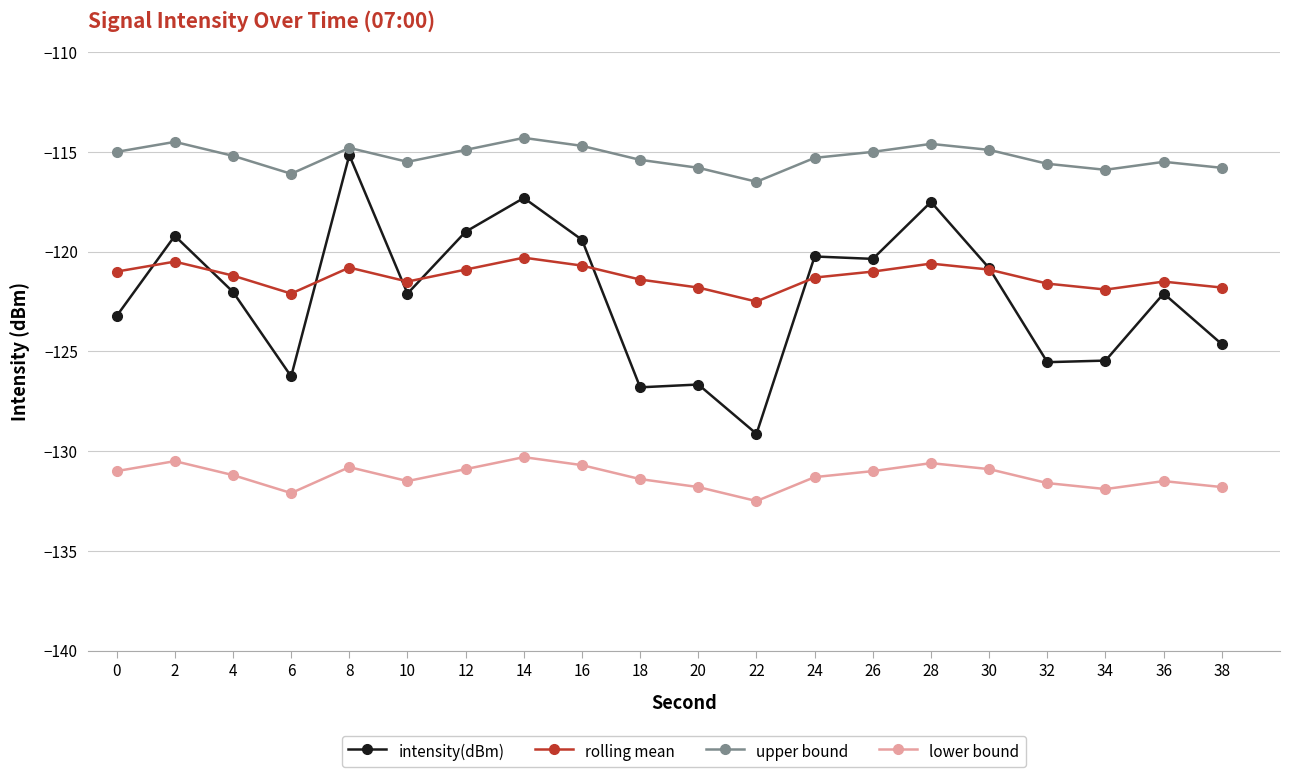

True or false: upper bound has more than 2 interior local peaks.

True